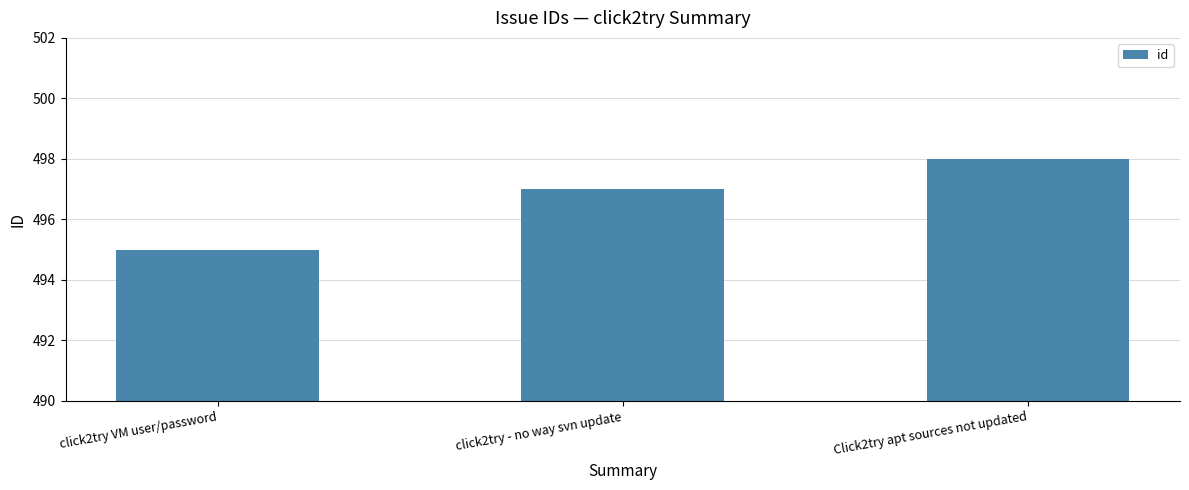

Reading left to right, transcribe all the data shown in this chart.

click2try VM user/password=495	click2try - no way svn update=497	Click2try apt sources not updated=498